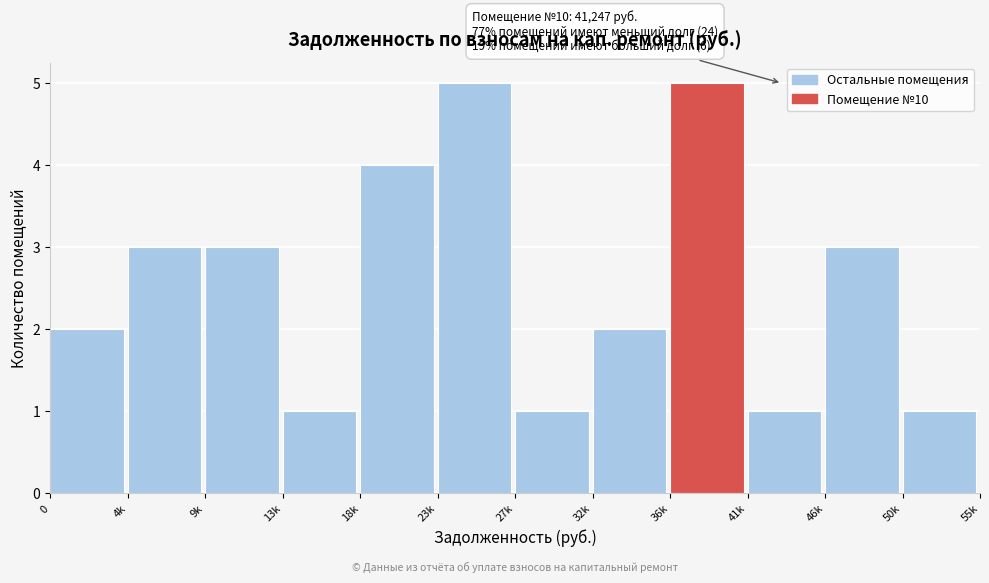

Reading left to right, extract all data points from this chart.

2	3	3	1	4	5	1	2	5	1	3	1